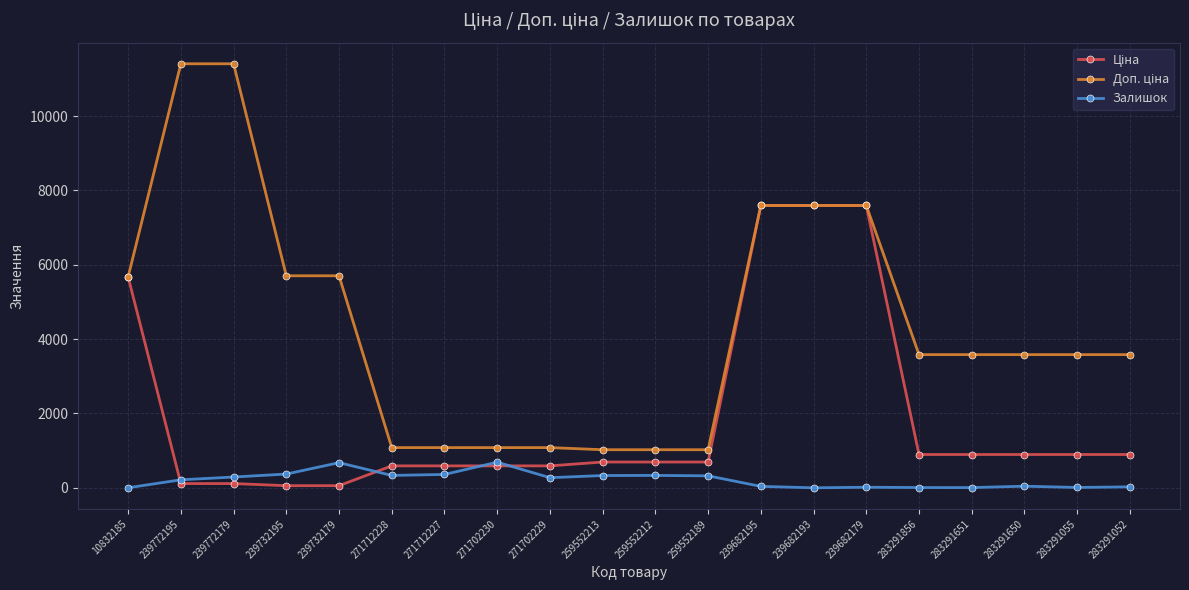

The value of Залишок at 271712227 is 359.0. True or false?

True